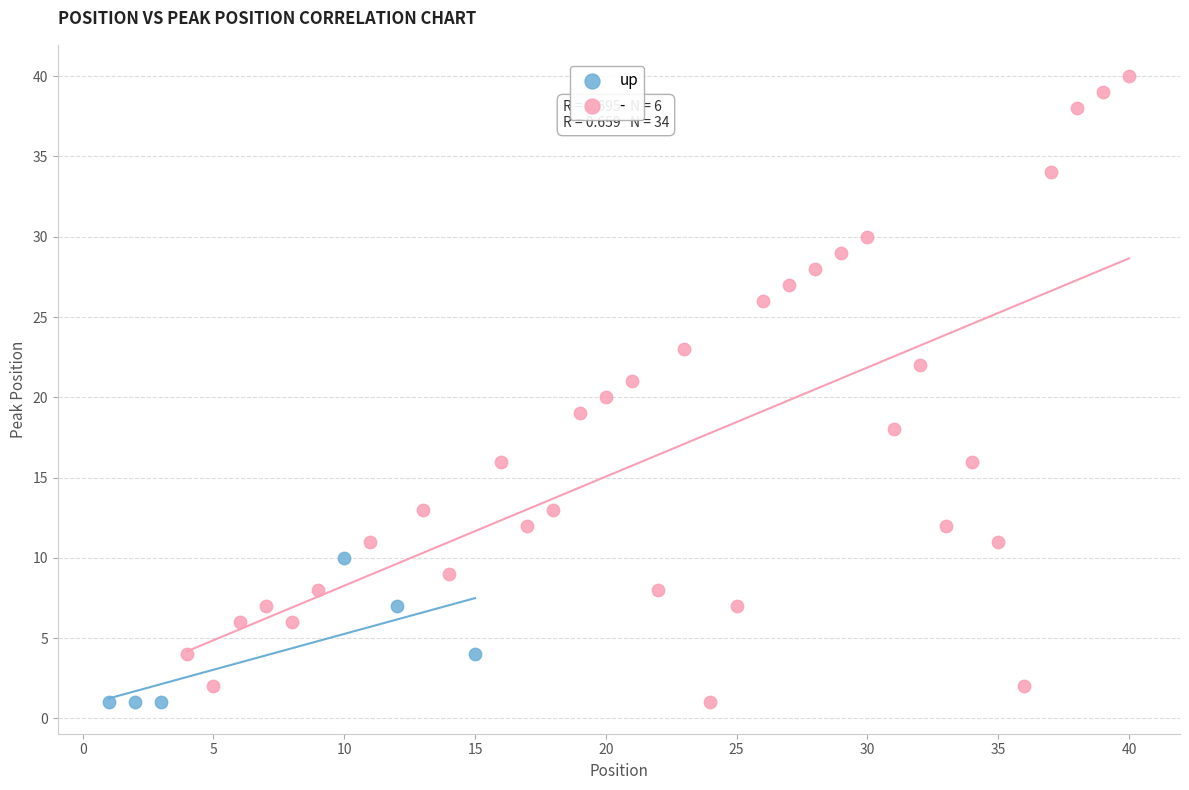

Which series reaches the maximum Y coordinate?

-